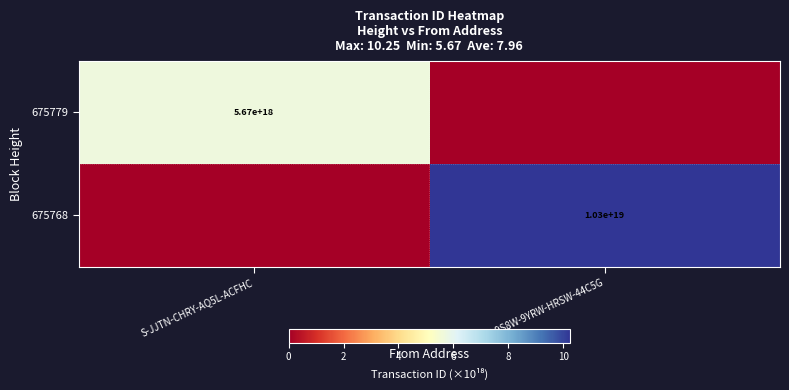

Is it true that 675768 equals 2583496017696413184 at S-9S8W-9YRW-HRSW-44C5G?

False